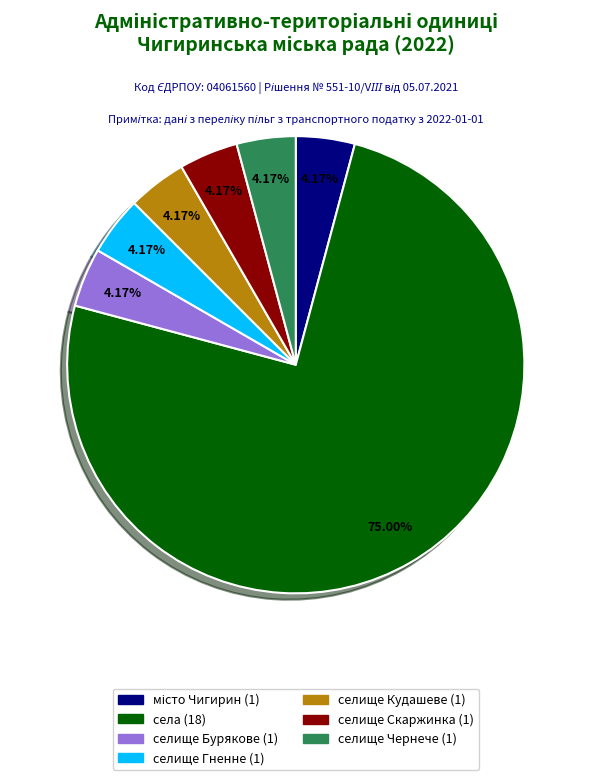

Is there any slice that represents more than half of the pie?

Yes